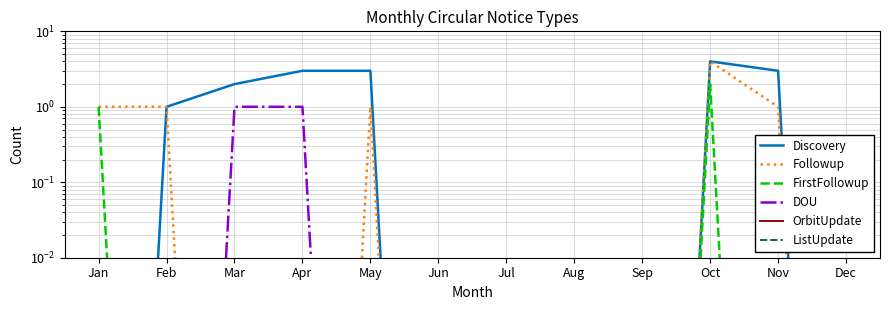

Reading left to right, extract all data points from this chart.

Discovery: 0.0	1.0	2.0	3.0	3.0	0.0	0.0	0.0	0.0	4.0	3.0	0.0
Followup: 1.0	1.0	0.0	0.0	1.0	0.0	0.0	0.0	0.0	4.0	1.0	0.0
FirstFollowup: 1.0	0.0	0.0	0.0	0.0	0.0	0.0	0.0	0.0	2.0	0.0	0.0
DOU: 0.0	0.0	1.0	1.0	0.0	0.0	0.0	0.0	0.0	0.0	0.0	0.0
OrbitUpdate: 0.0	0.0	0.0	0.0	0.0	0.0	0.0	0.0	0.0	0.0	0.0	0.0
ListUpdate: 0.0	0.0	0.0	0.0	0.0	0.0	0.0	0.0	0.0	0.0	0.0	0.0